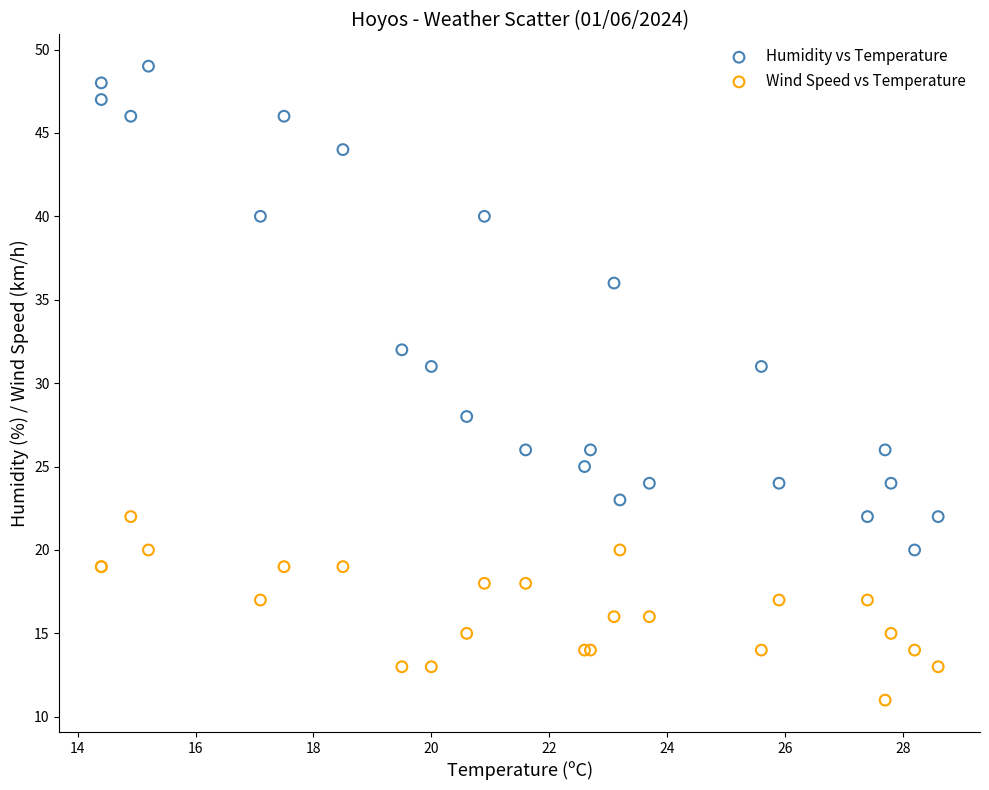

Which series contains the highest Y value?

Humidity vs Temperature